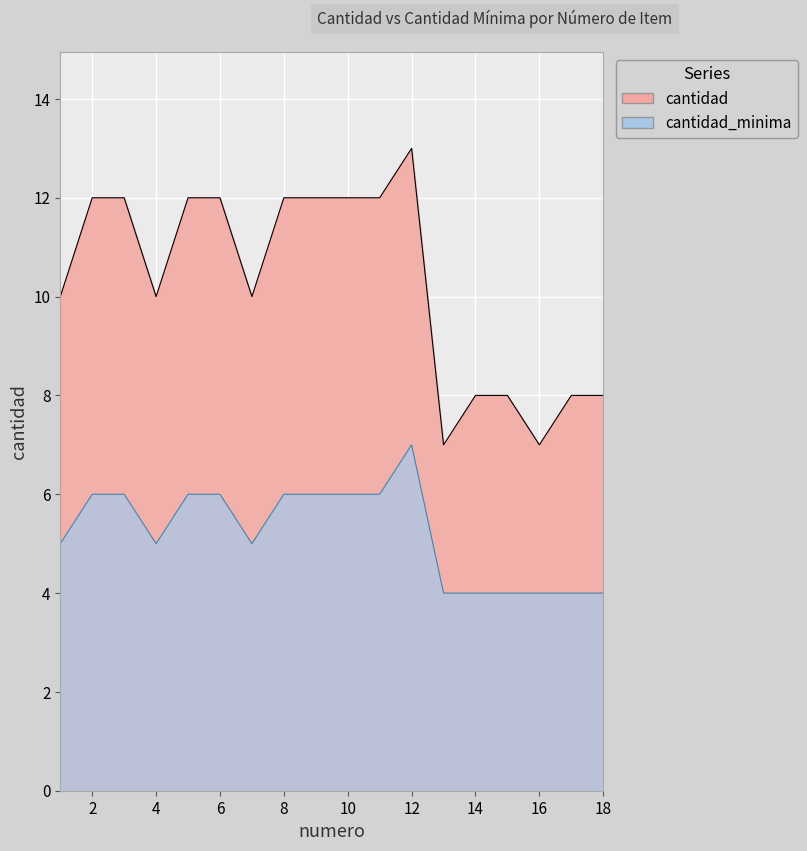

List the series in order of their overall mean, highest first.

cantidad, cantidad_minima